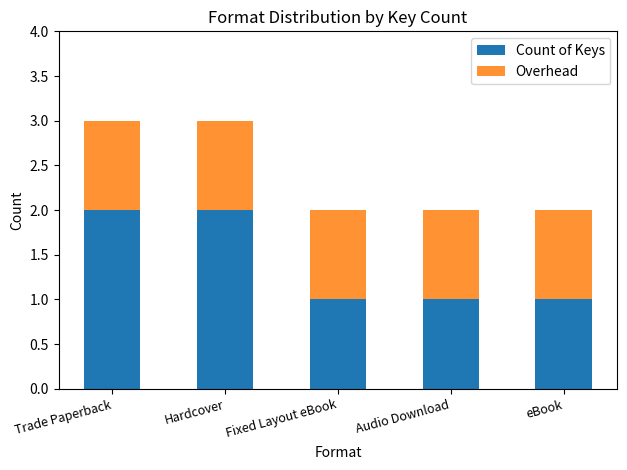

True or false: Count of Keys has a value of 2 at Trade Paperback.

True